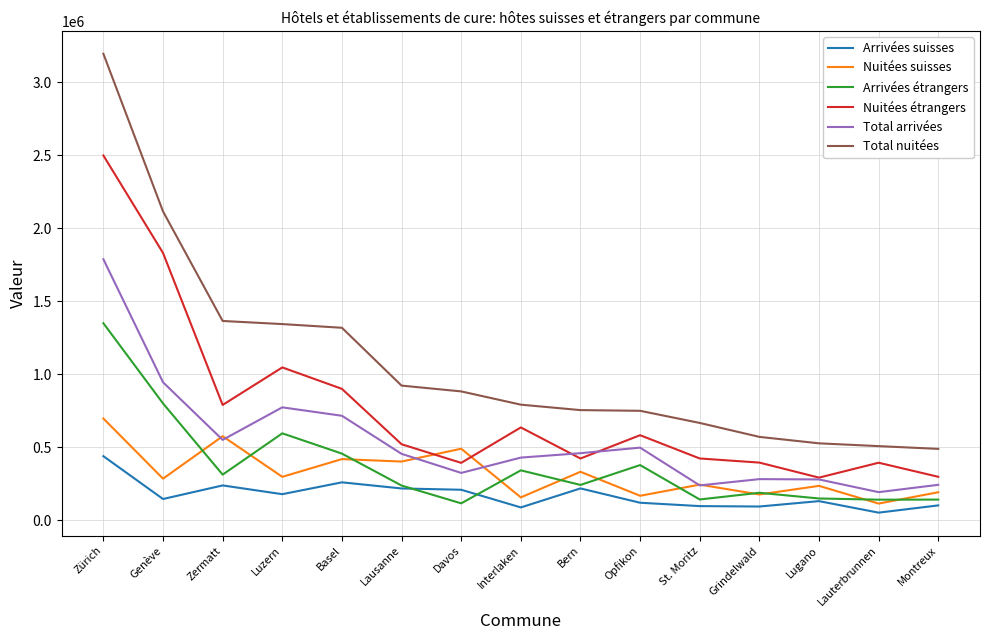

Rank the series by their maximum value, from lowest to highest.

Arrivées suisses, Nuitées suisses, Arrivées étrangers, Total arrivées, Nuitées étrangers, Total nuitées